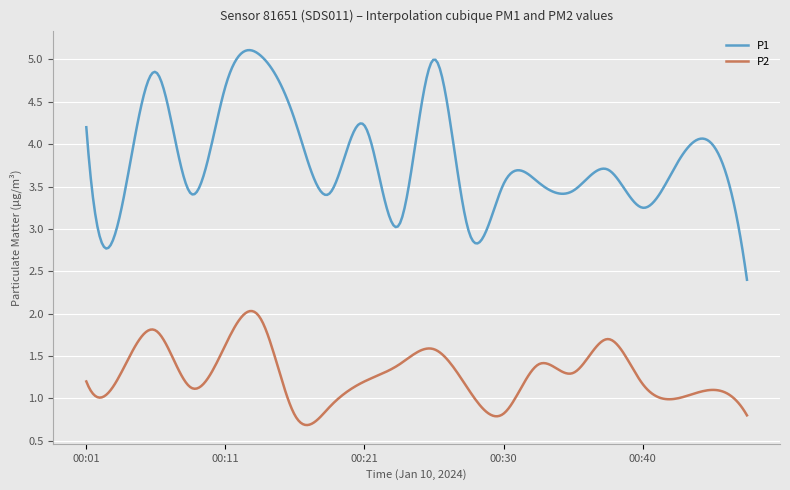

Which series has the largest total across all categories?

P1